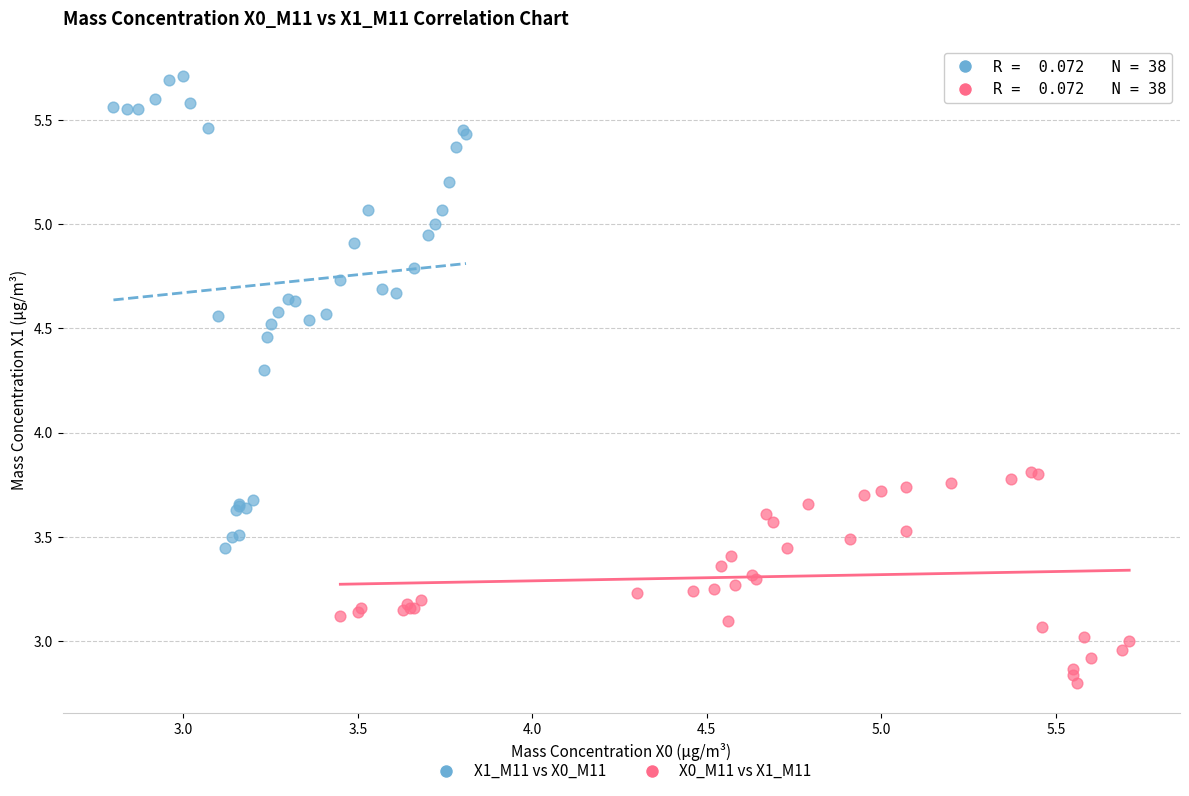

Which series reaches the maximum Y coordinate?

X1_M11 vs X0_M11